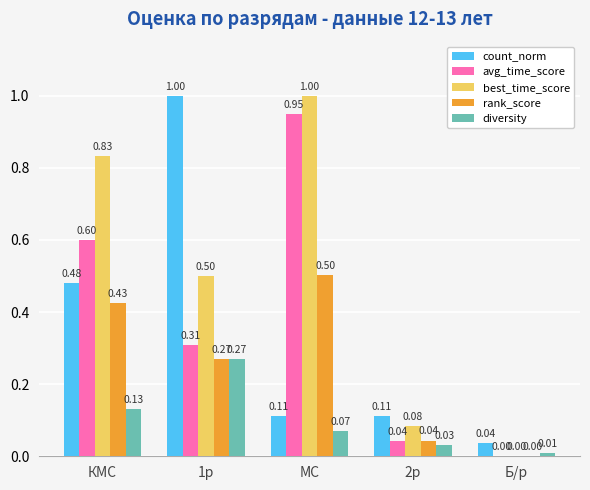

Count the number of categories in the chart.

5